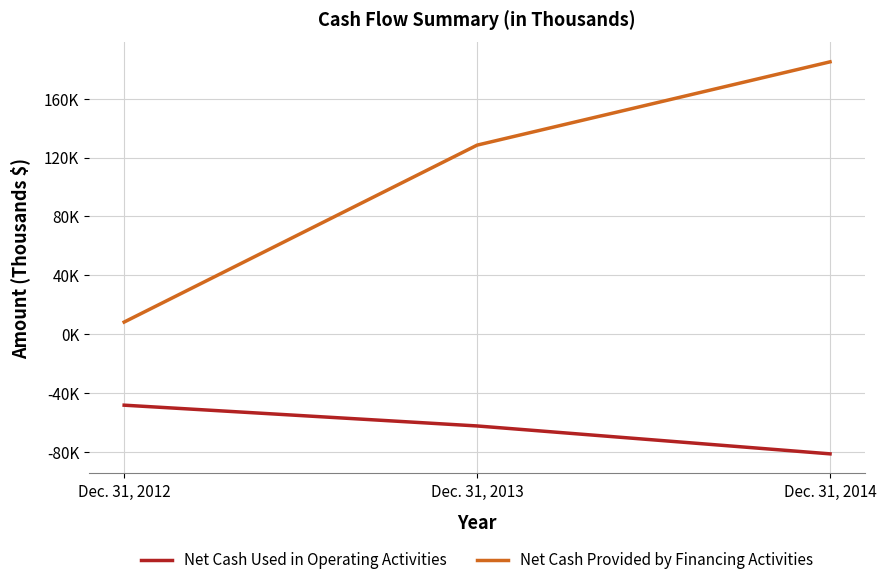

List the series in order of their overall mean, highest first.

Net Cash Provided by Financing Activities, Net Cash Used in Operating Activities